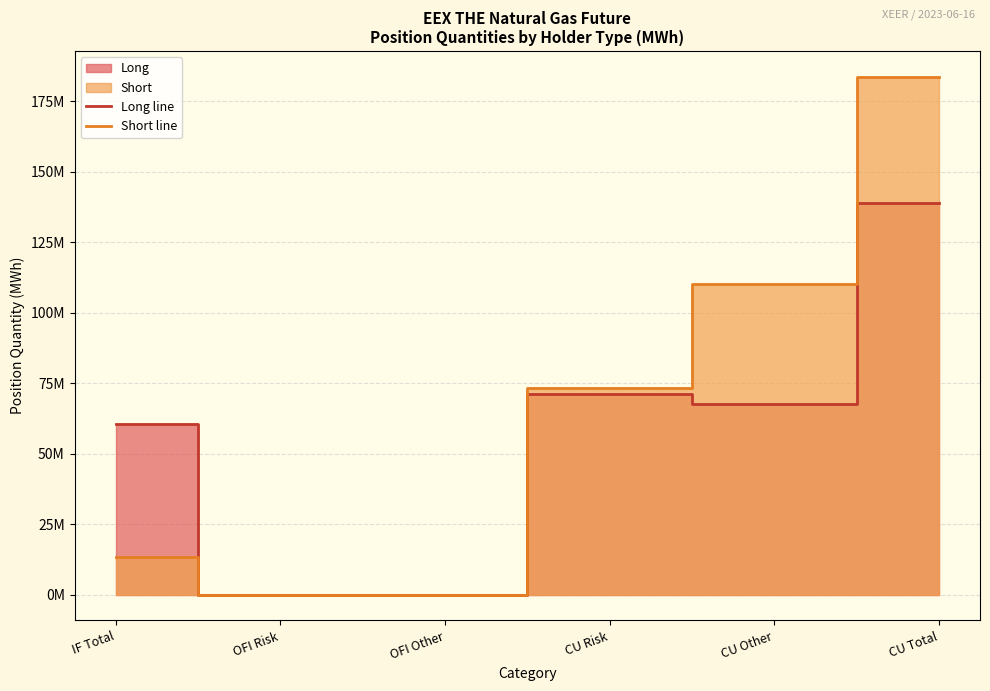

How many positive values does the Short line series have?

4